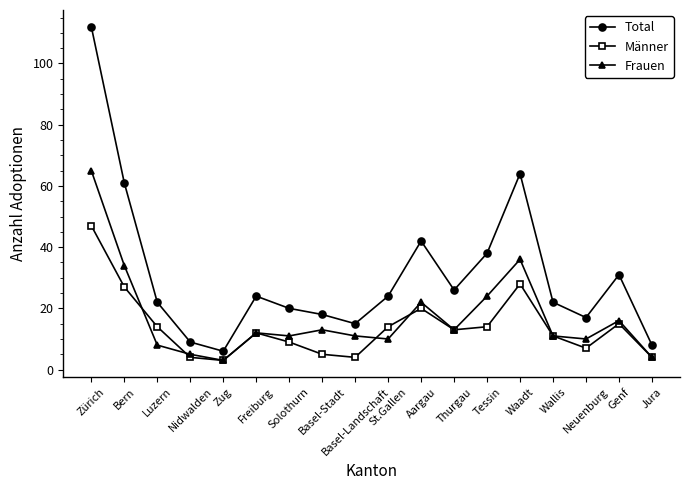

What is the difference between the Frauen values at St.Gallen and Aargau?

12